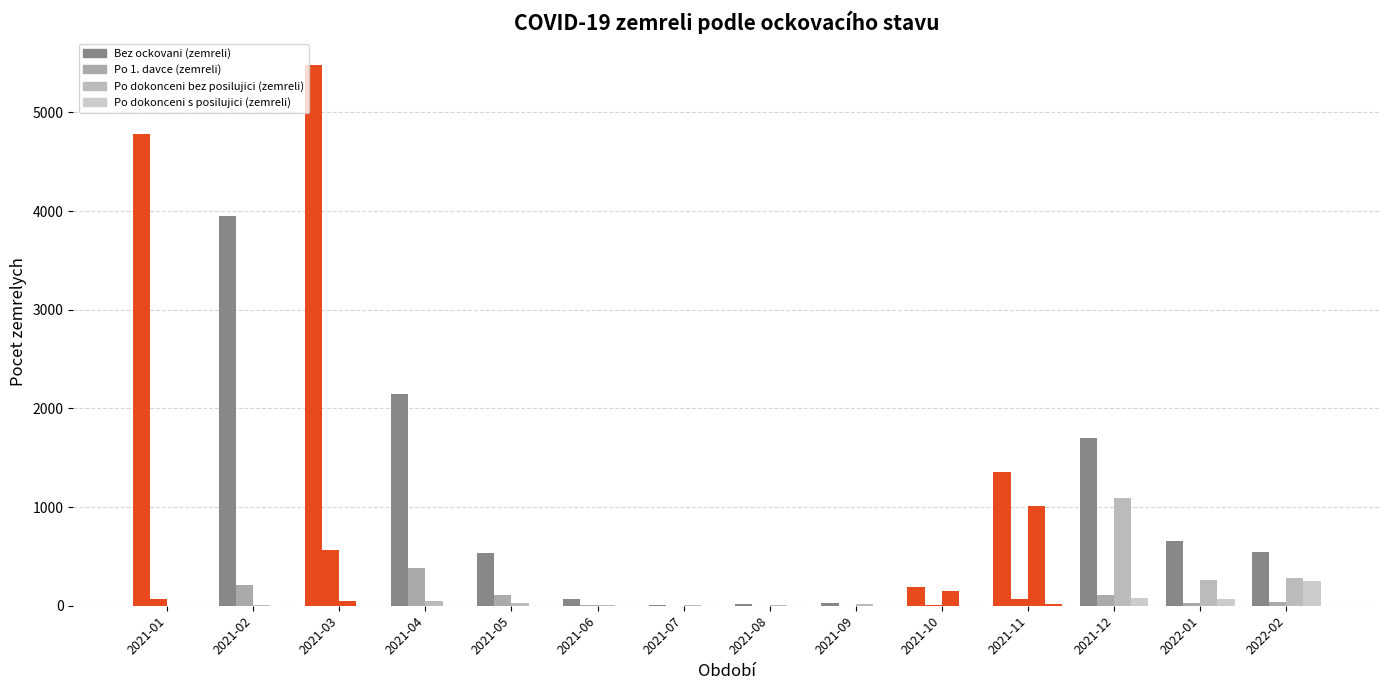

Which series has the largest total across all categories?

Bez ockovani (zemreli)